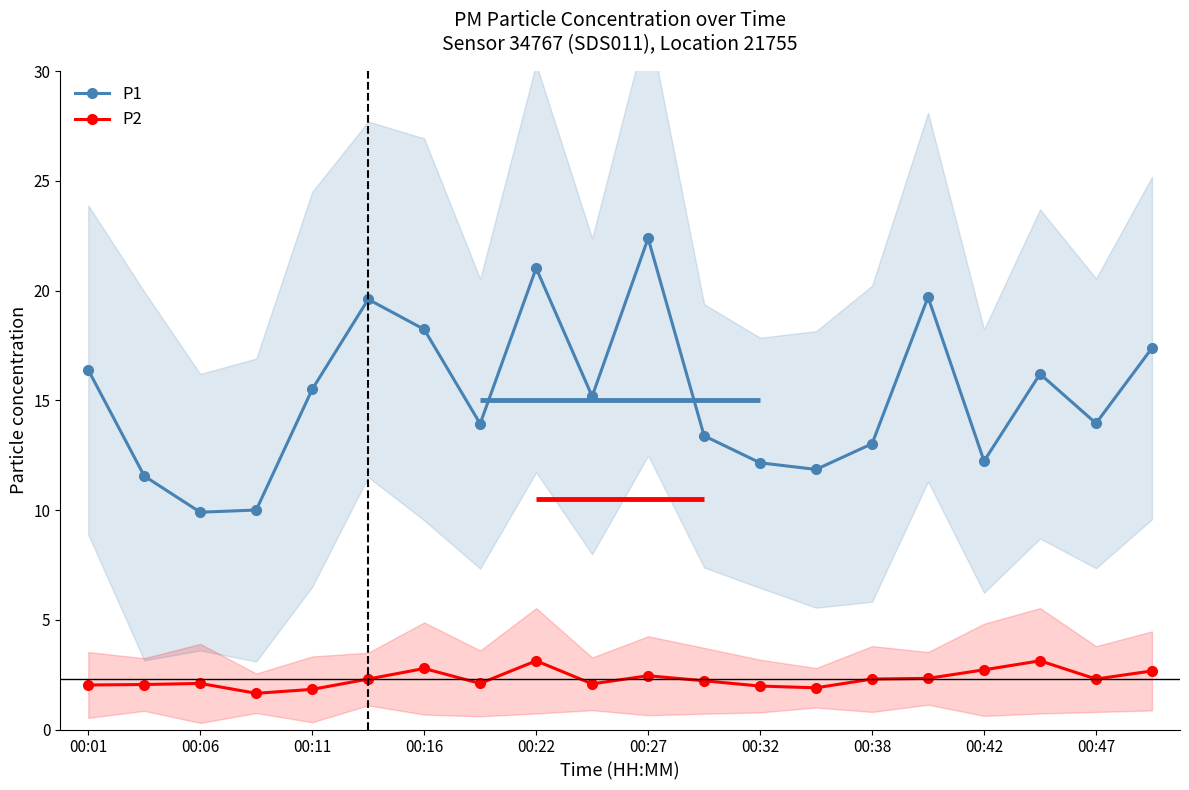

In P1, how many points are higher than both neighbors (excluding endpoints)?

5